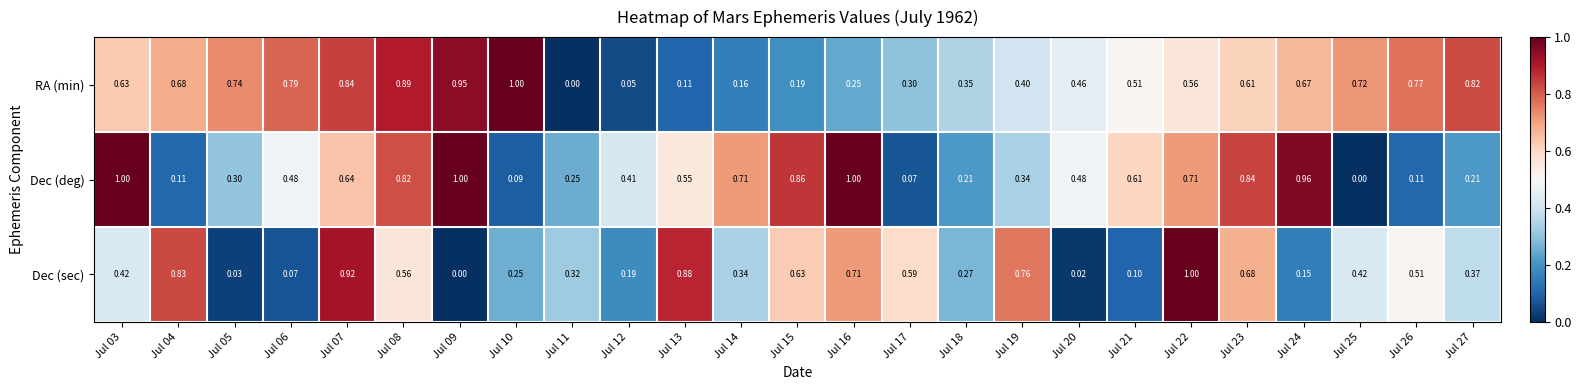

At Jul 03, list the series in order from smallest to largest.

Dec (sec), RA (min), Dec (deg)